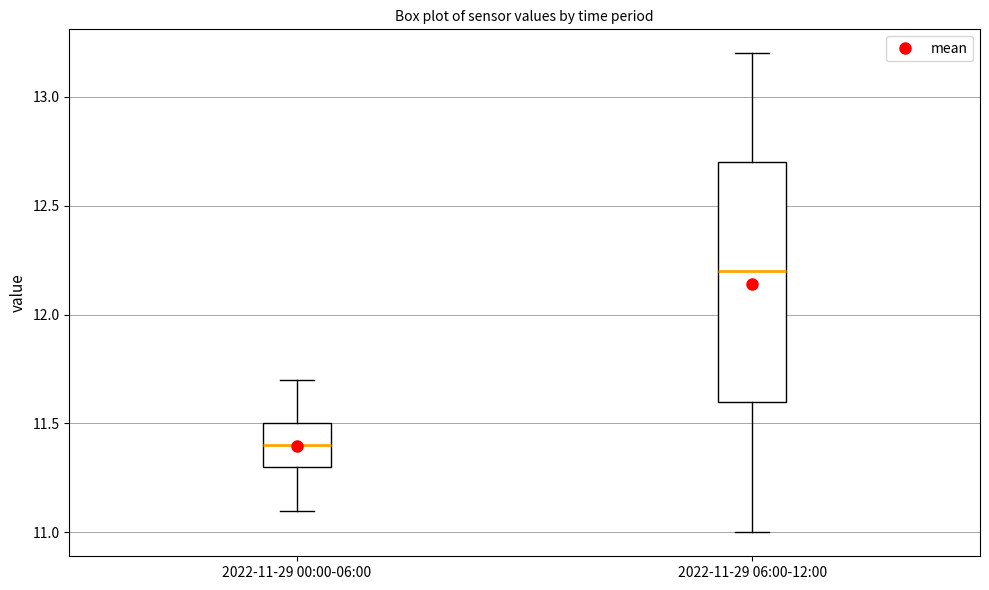

Reading left to right, read every box against the y-axis: the position of its median line, the range the box covers, and the ends of its whiskers. The values are not printed on the chart, so give them approximately, as read against the axis.

2022-11-29 00:00-06:00: median 11.4, box 11.3 to 11.5, whiskers 11.1 to 11.7
2022-11-29 06:00-12:00: median 12.2, box 11.6 to 12.7, whiskers 11.0 to 13.2